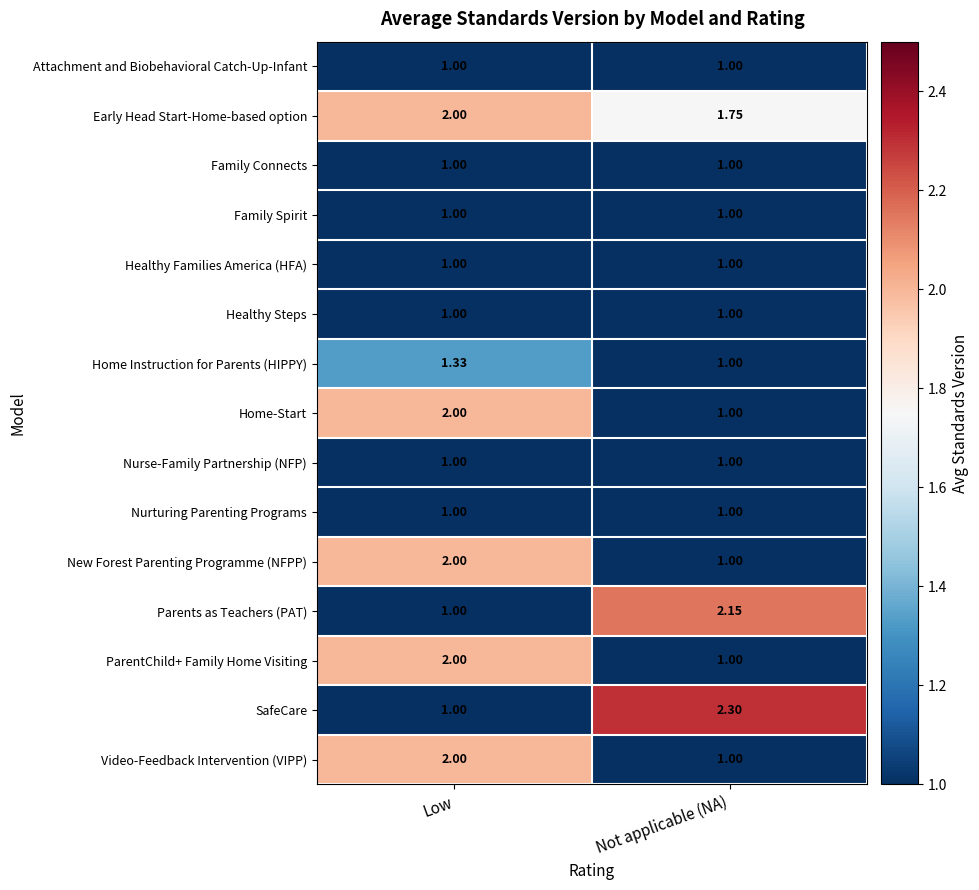

At which label does Video-Feedback Intervention (VIPP) reach its peak?

Low